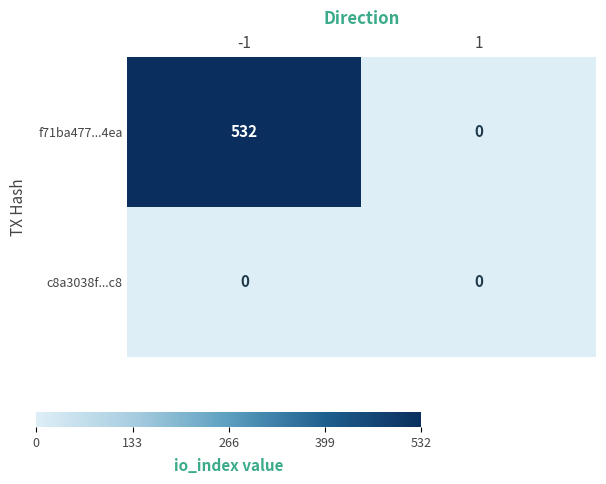

What is the maximum value shown in the chart?

532